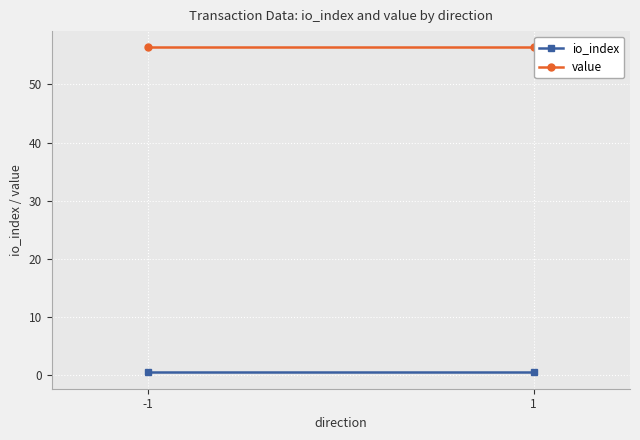

At -1, list the series in order from largest to smallest.

value, io_index